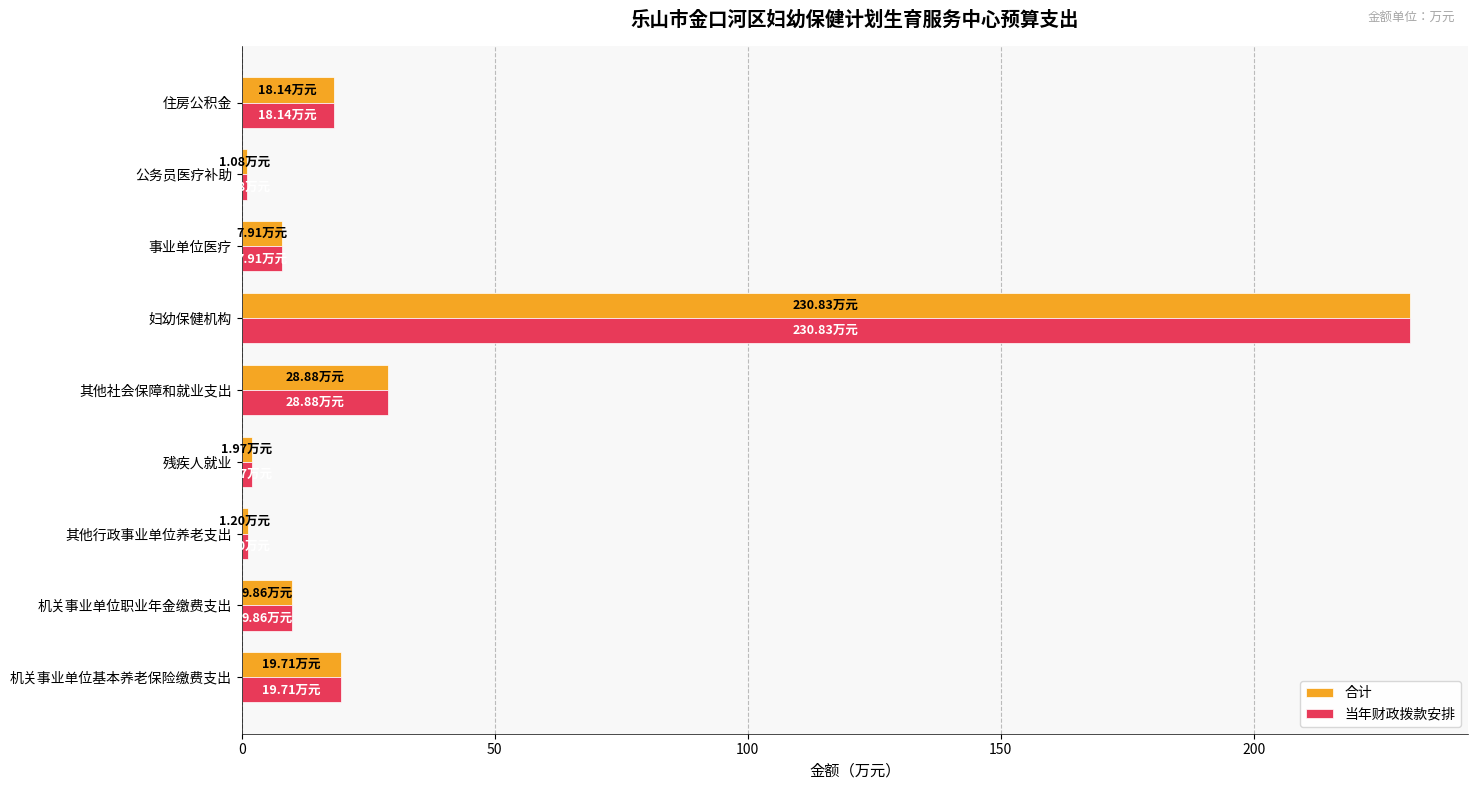

What is the total value across all series at 事业单位医疗?

15.8